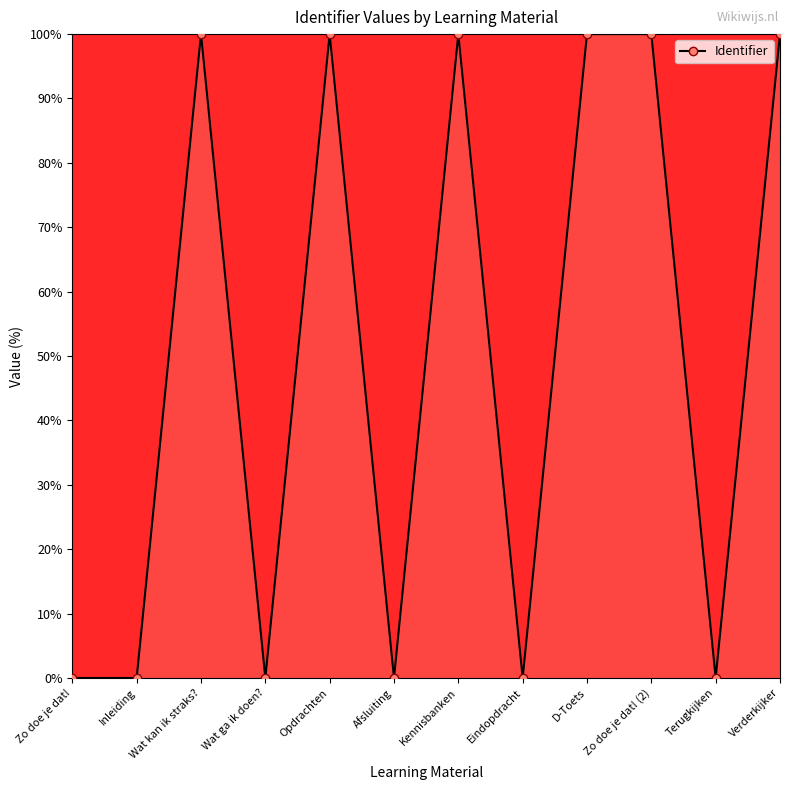

What is the label of the 3rd point from the left?

Wat kan ik straks?